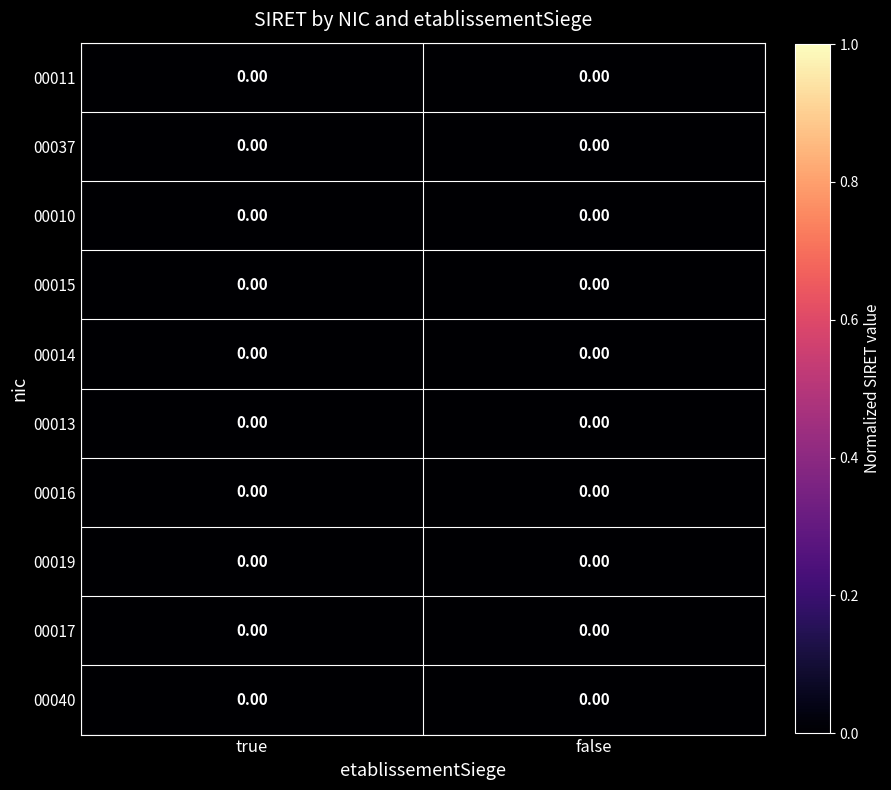

Is the value of 00010 at true greater than the value of 00016 at true?

No